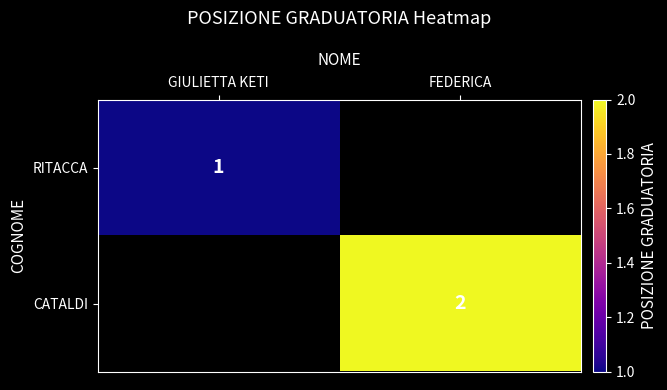

What is the greatest value displayed?

2.0